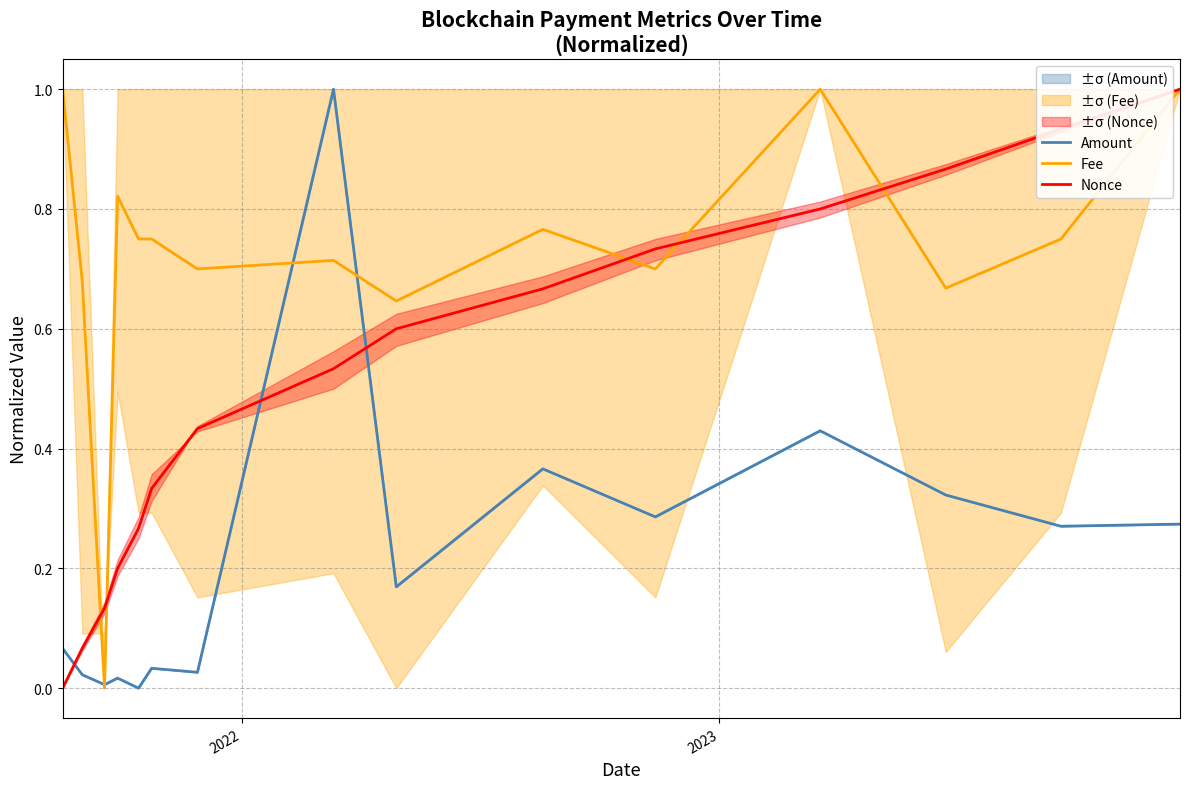

What is the highest value of the Nonce series?

1.0